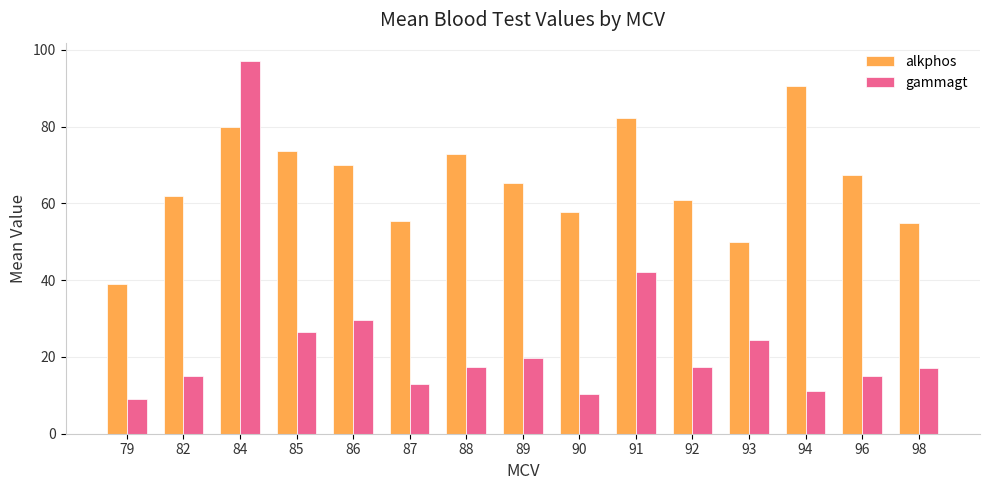

At which category is the sum across all series the highest?

84